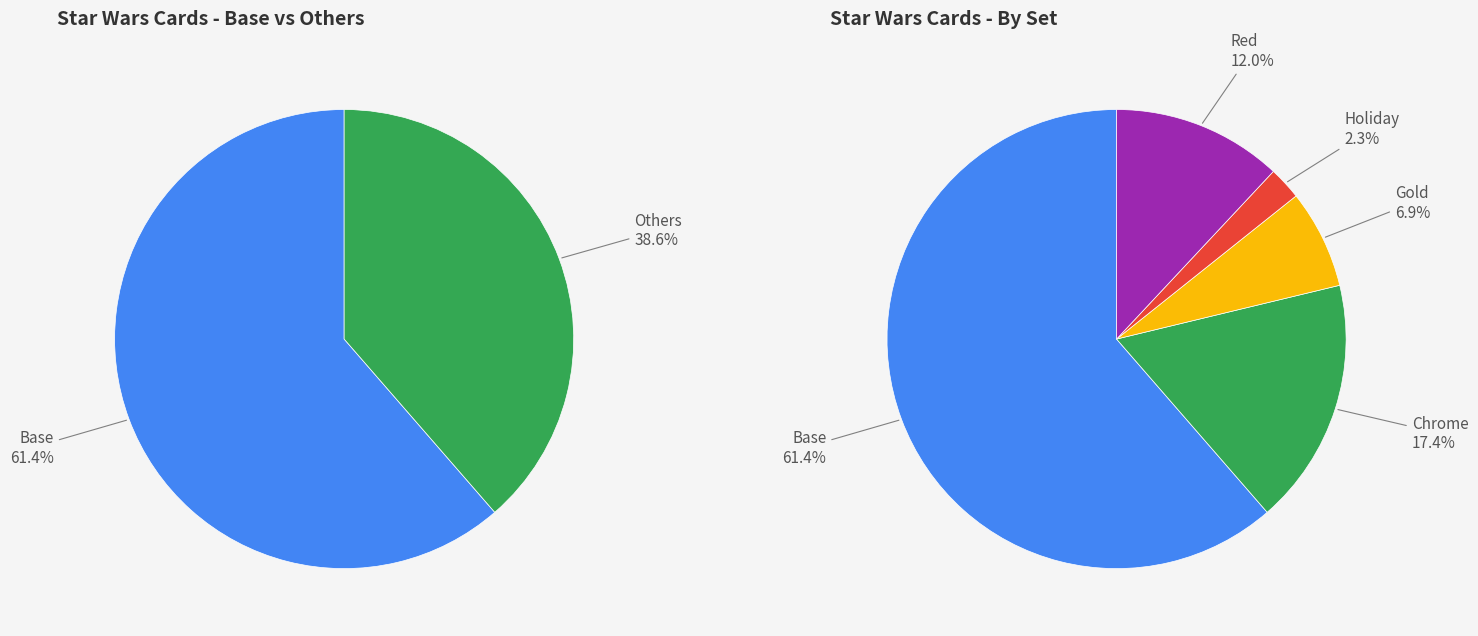

To the nearest percent, what is the difference between the 2 and counts slice percentages?

54%